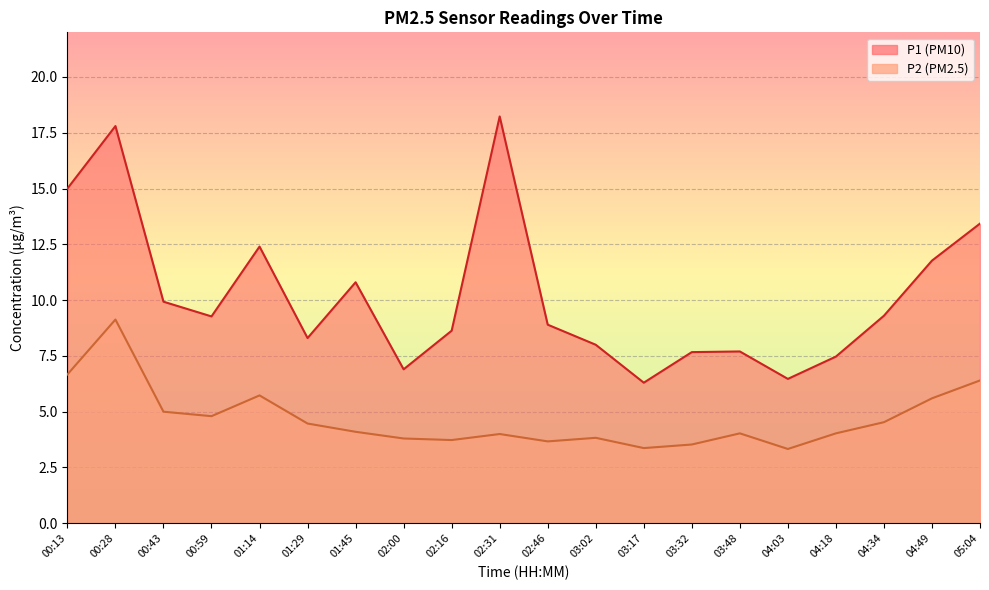

Rank the series by their maximum value, from highest to lowest.

P1, P2